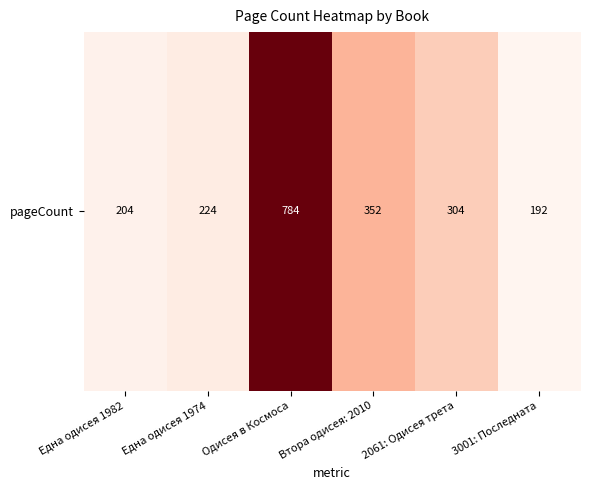

True or false: the data shows 192 at 3001: Последната.

True